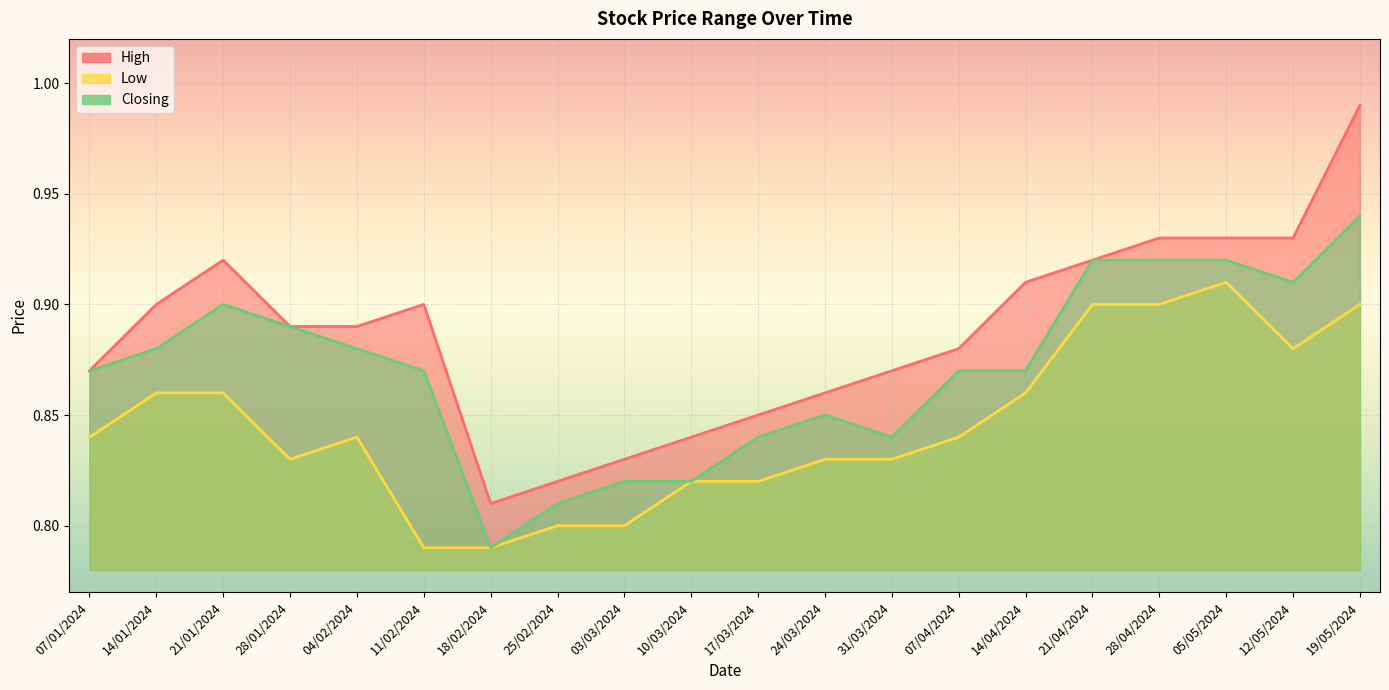

True or false: Closing has a value of 0.8 at 25/02/2024.

True